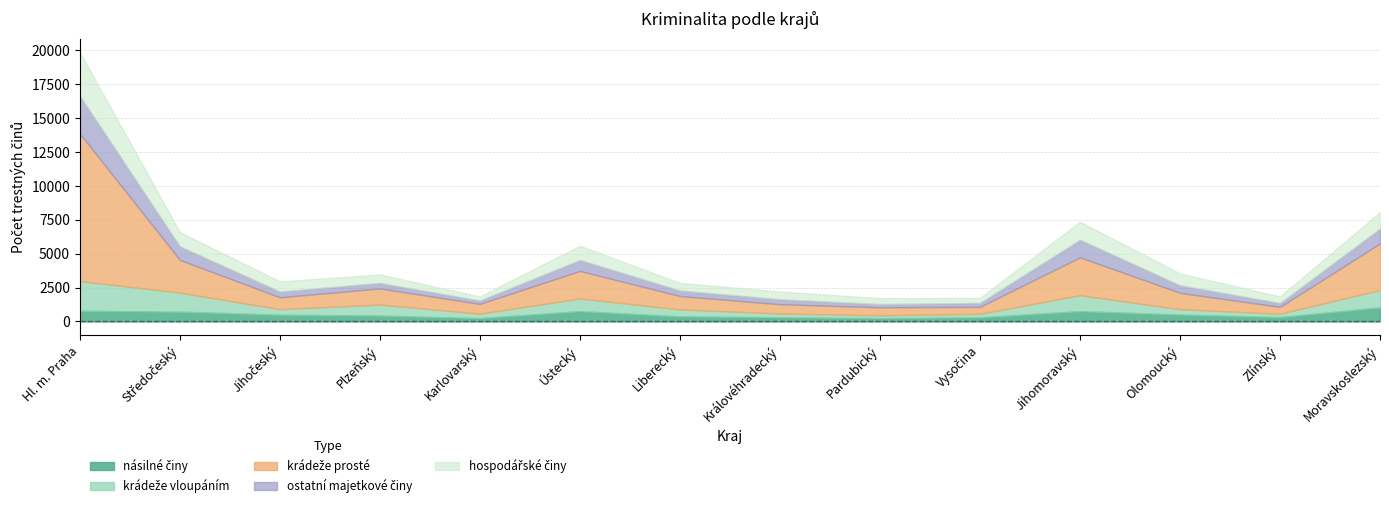

How many interior local valleys does the krádeže prosté series have?

4